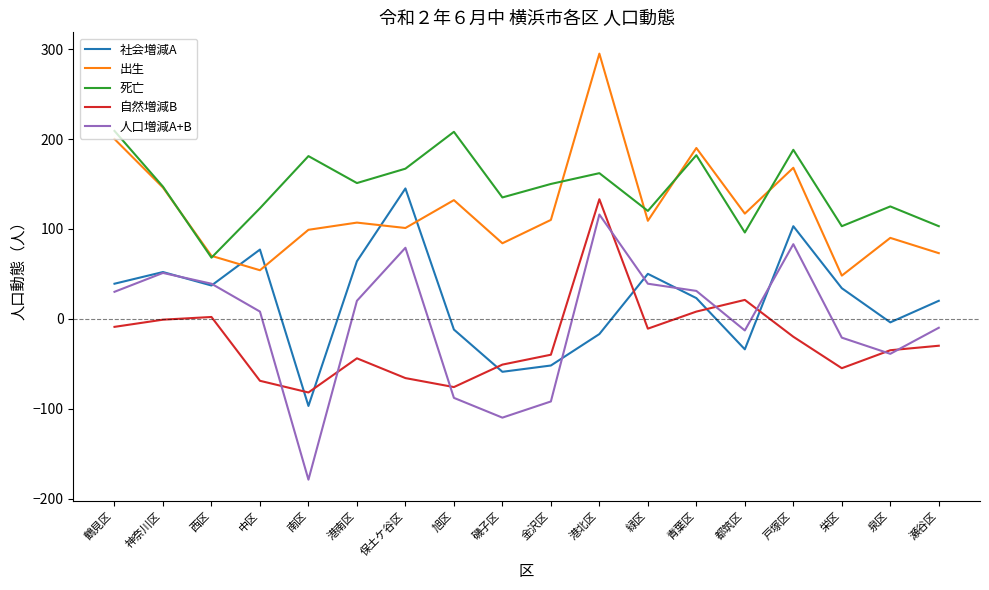

Does the chart display data point markers on the line(s)?

No